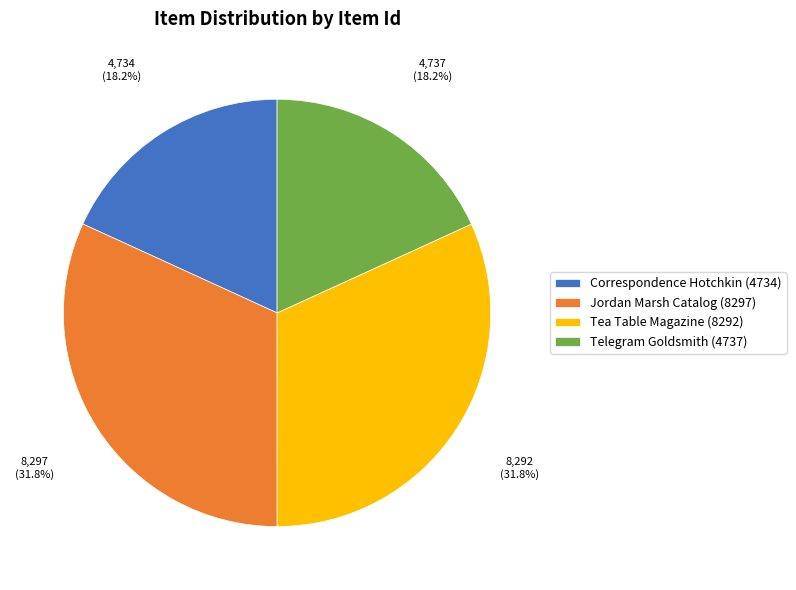

How many slices are in this pie chart?

4